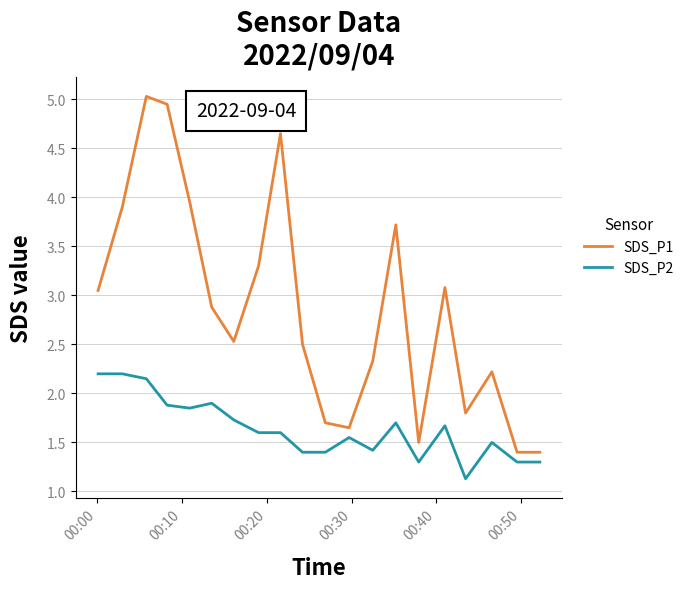

Which series has the largest total across all categories?

SDS_P1